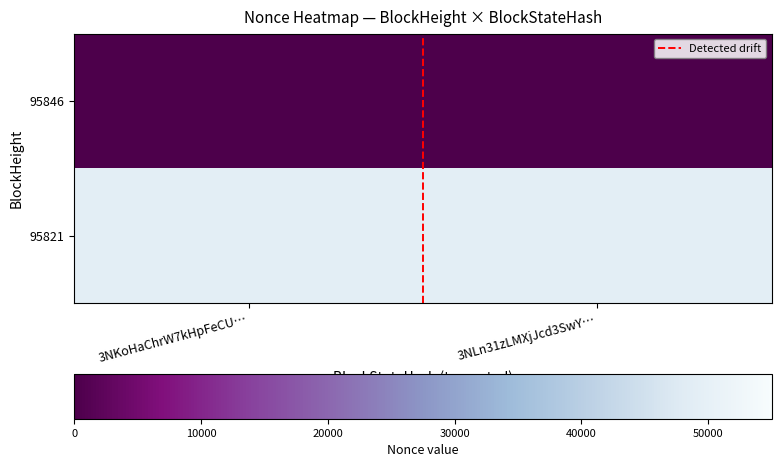

What is the greatest value displayed?

48995